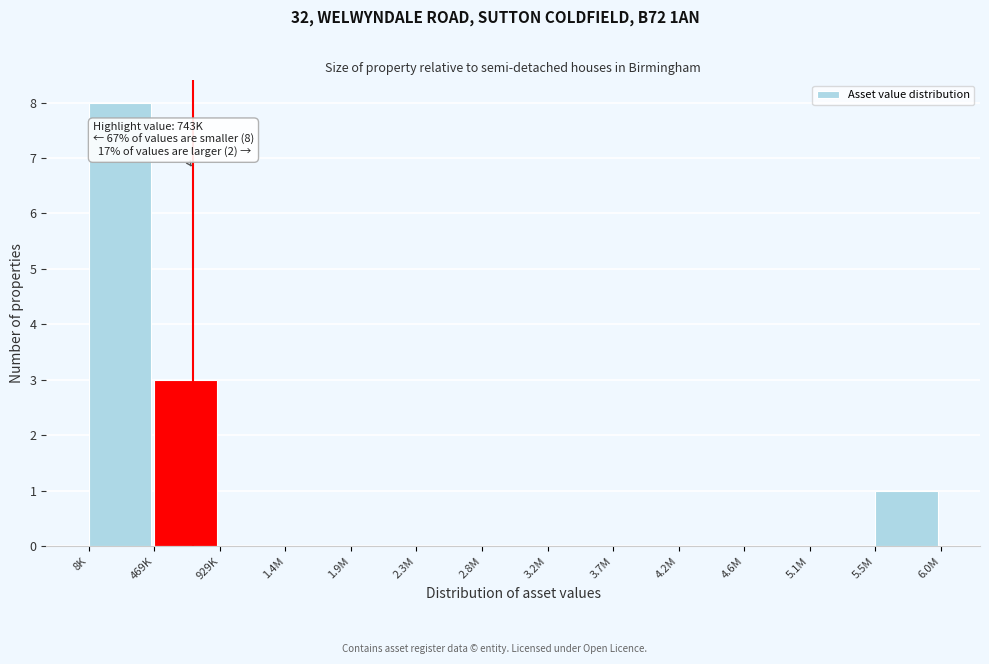

Reading left to right, extract all data points from this chart.

8K=8	469K=3	929K=0	1.4M=0	1.9M=0	2.3M=0	2.8M=0	3.2M=0	3.7M=0	4.2M=0	4.6M=0	5.1M=0	5.5M=1